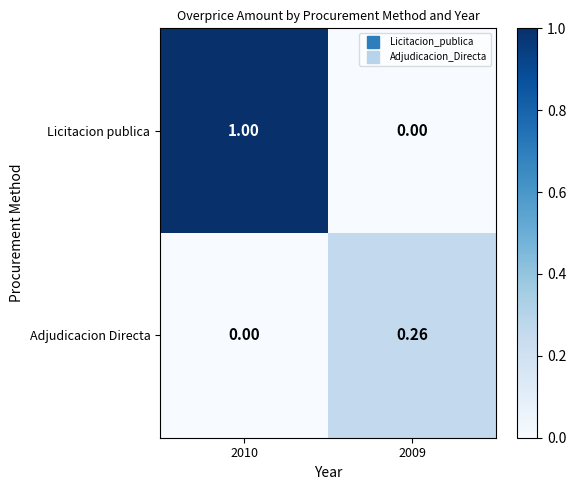

Between 2010 and 2009, which series saw the biggest shift?

Licitacion publica